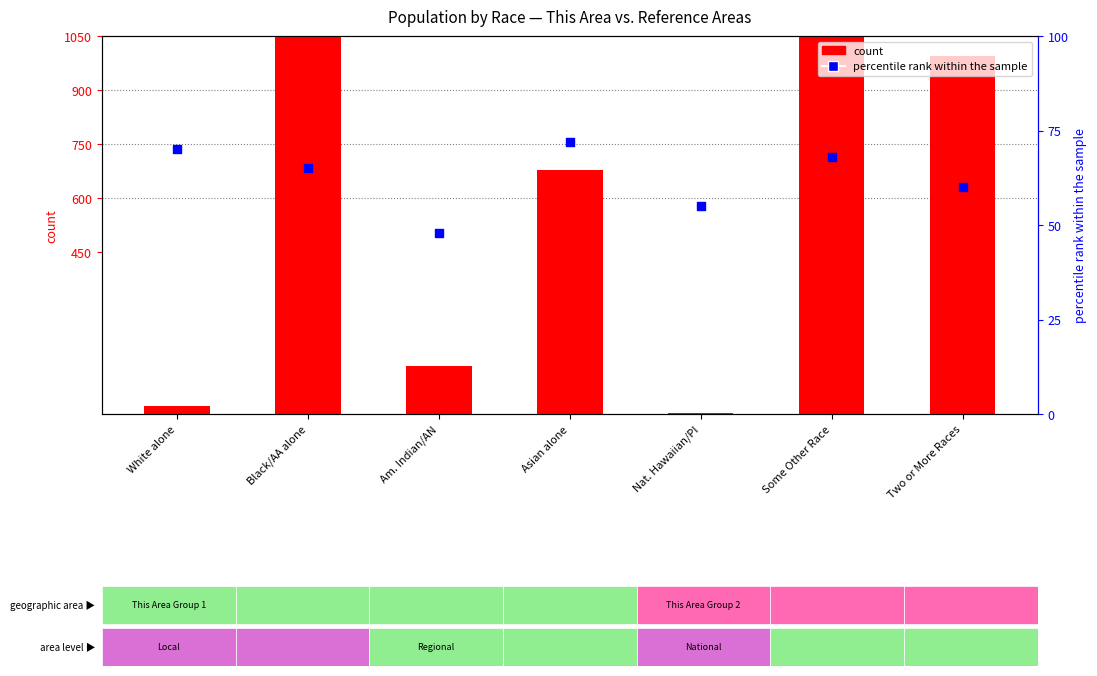

Which series contains the highest Y value?

count